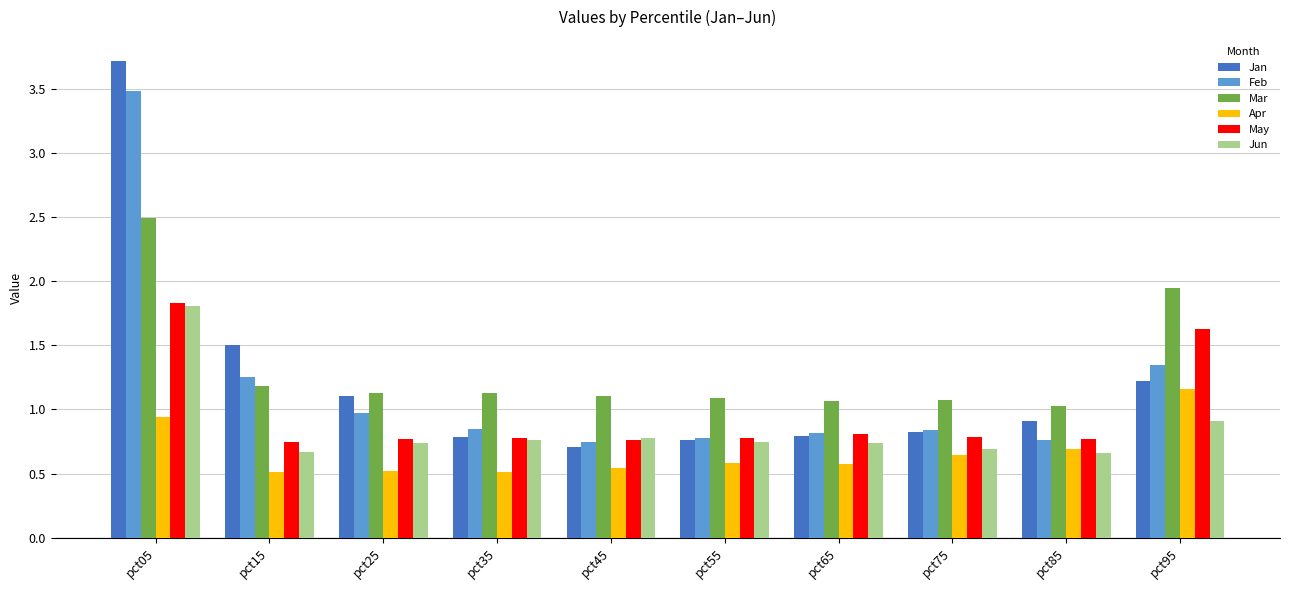

What is the value of the Jan bar at the 9th from the left?

0.9